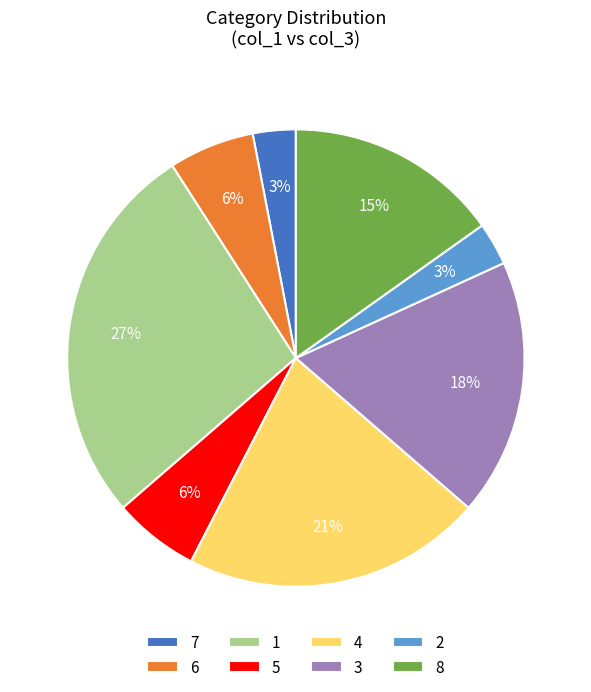

True or false: 7 accounts for 3% of the total.

True